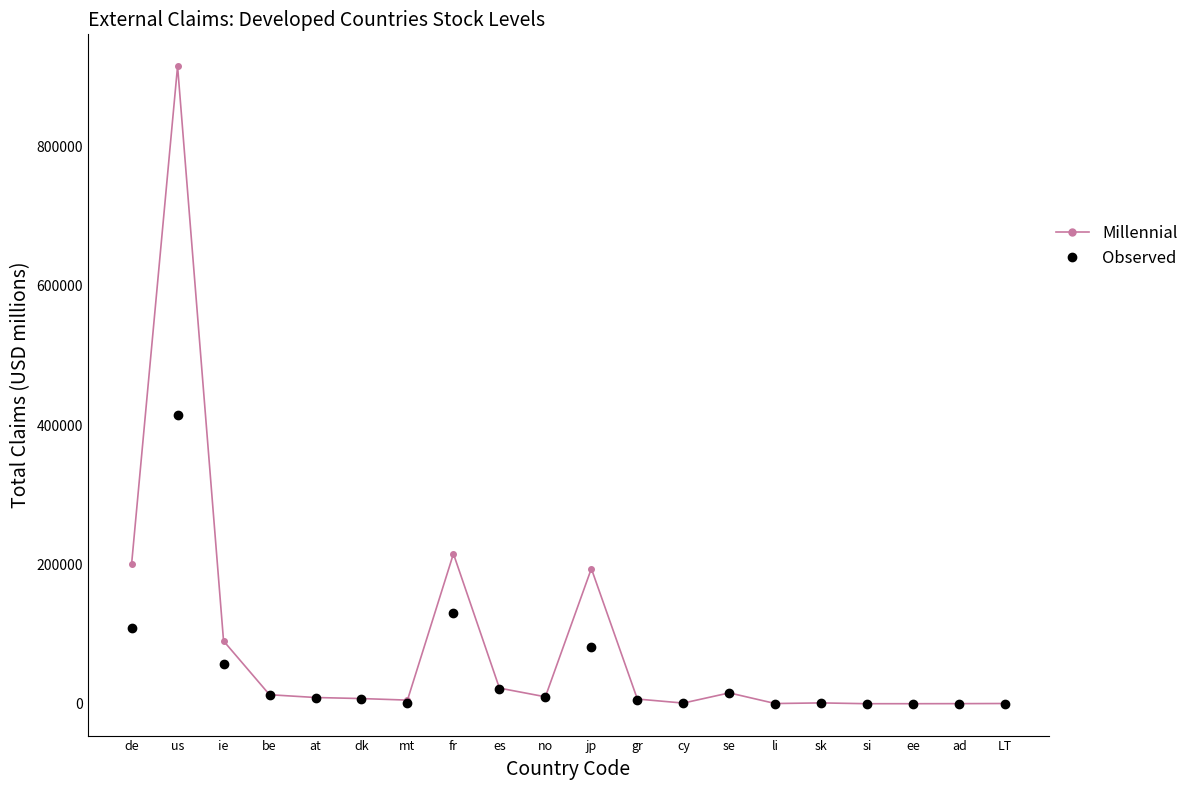

Read the Observed value at es, to the nearest 10.

20470